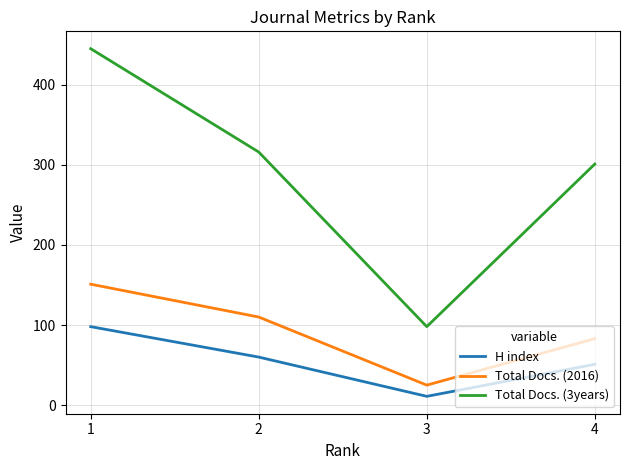

True or false: H index and Total Docs. (3years) intersect in this chart.

False